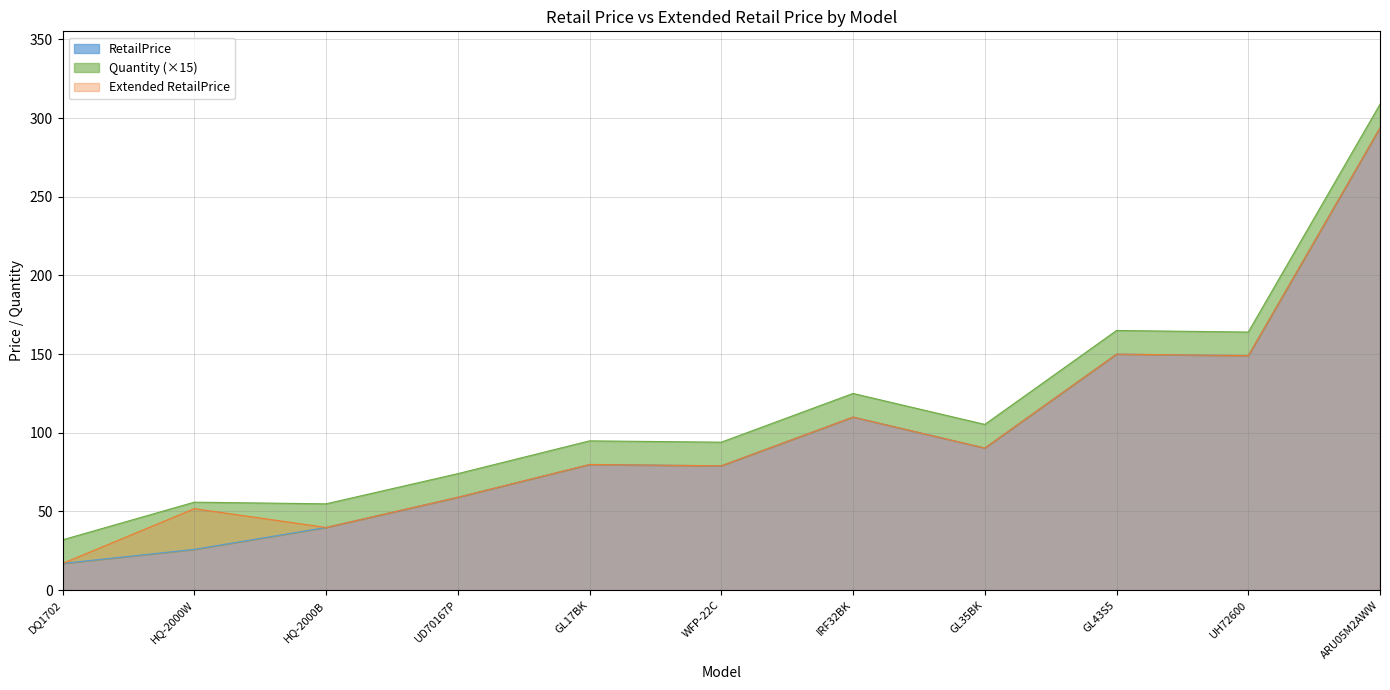

What is the highest value of the Extended RetailPrice series?

293.8